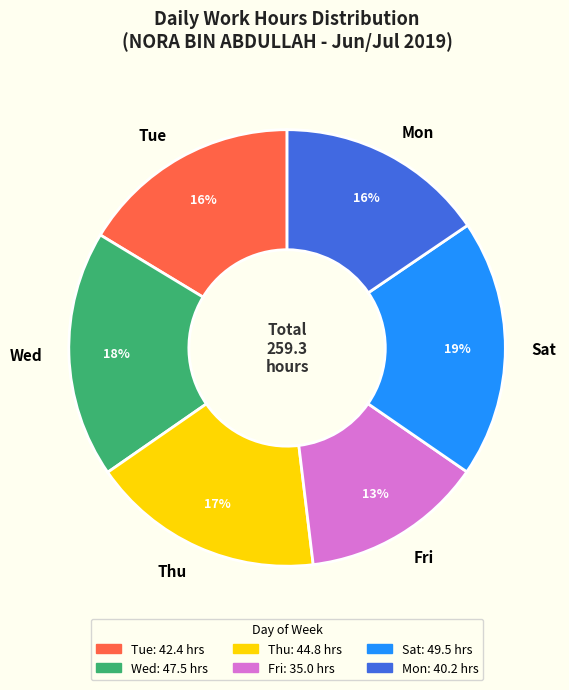

What percentage is the Thu slice, to the nearest percent?

17%